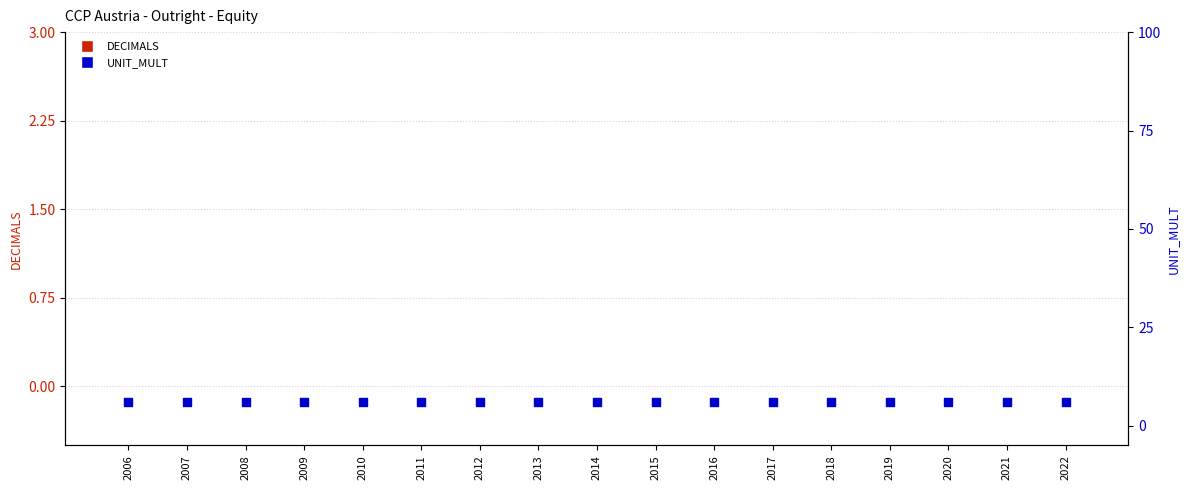

What is the total value across all series at 2009?

6